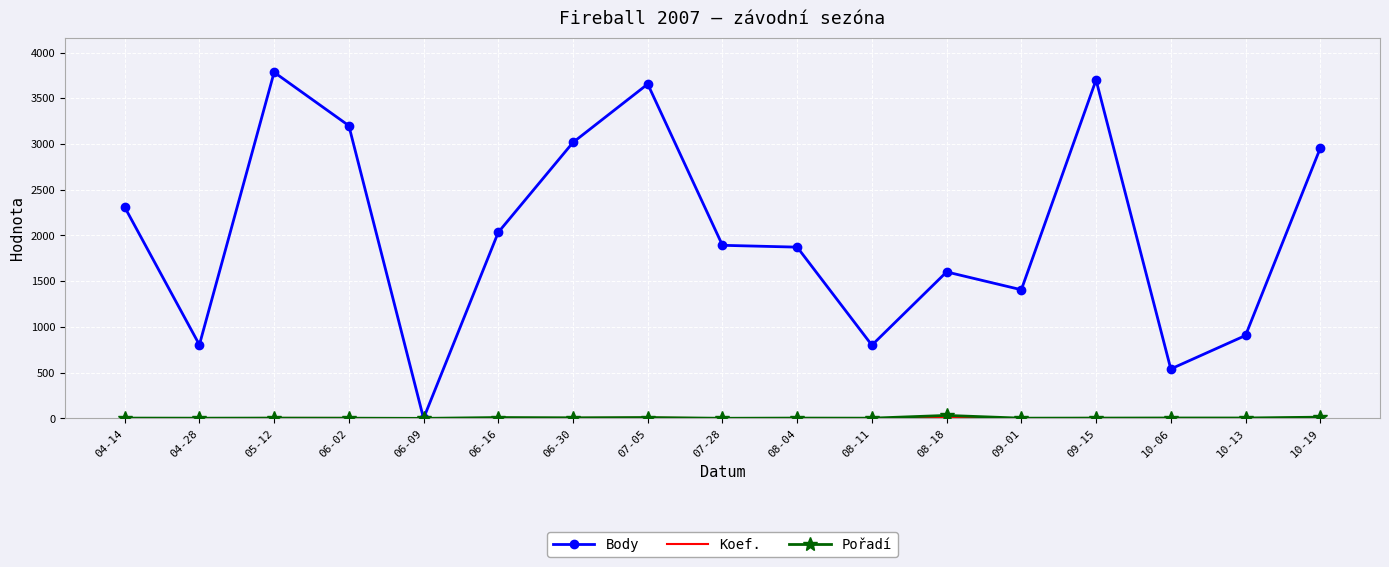

Count the number of categories in the chart.

17